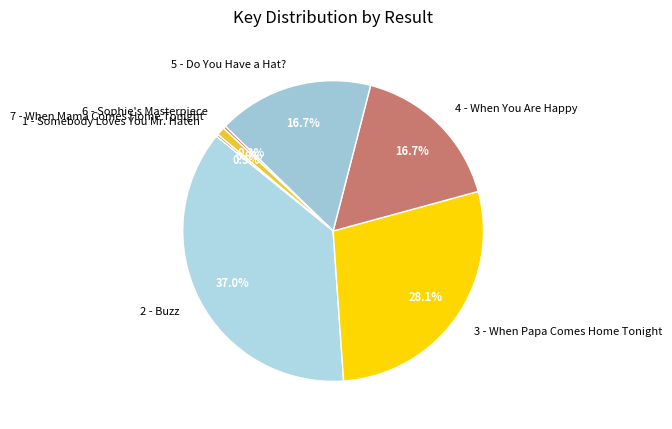

Is there a majority slice in this chart?

No